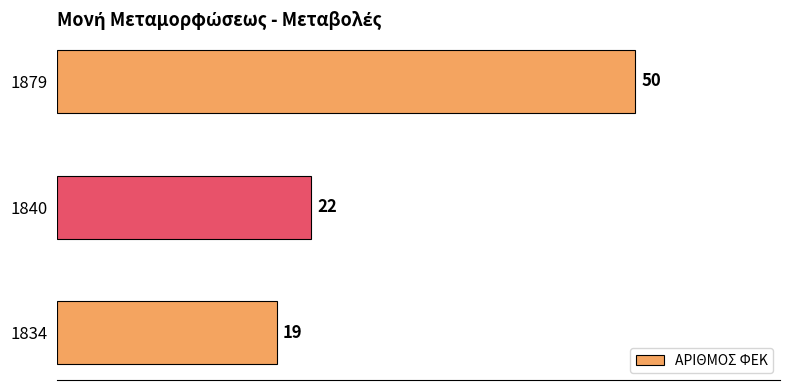

Read the value at 1840, to the nearest 5.

20